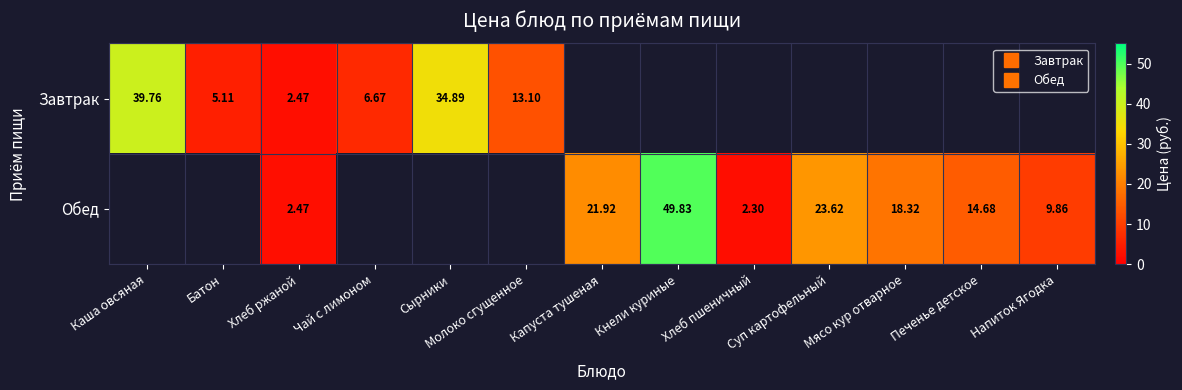

At how many categories does at least one series exceed 23?

4